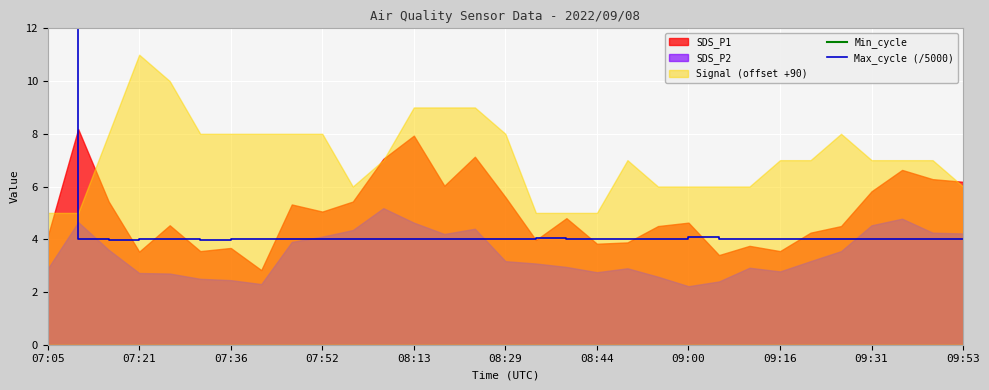

Which series has the largest range (max minus min)?

Max_cycle (/5000)